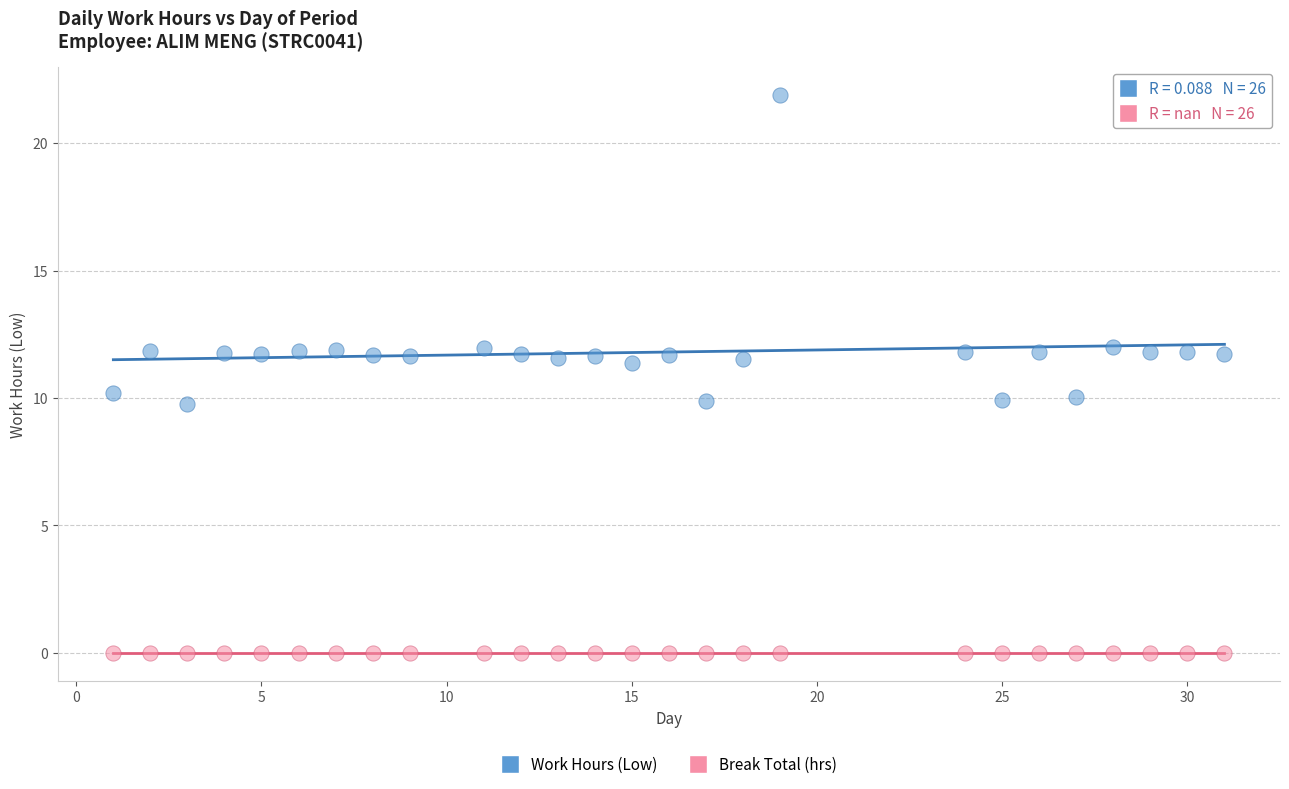

Which series reaches the minimum Y coordinate?

Break Total (hrs)